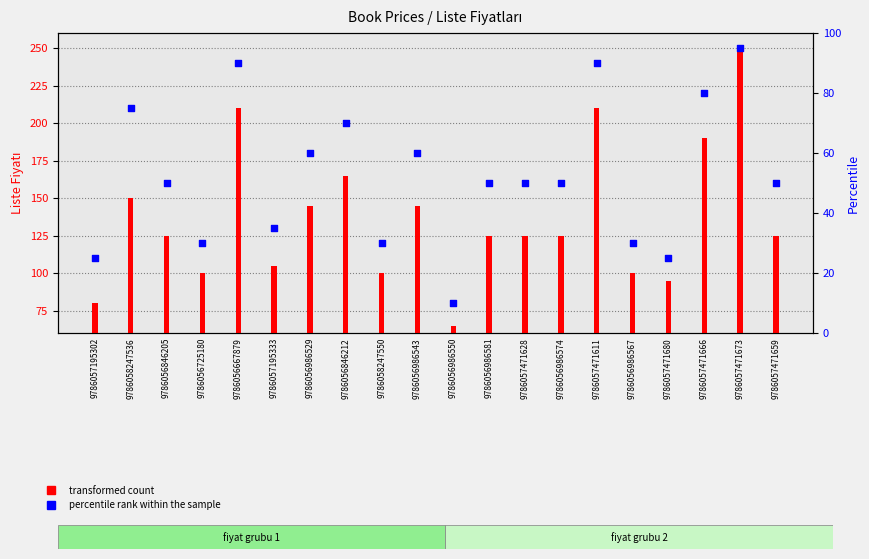

Which series contains the highest Y value?

transformed count